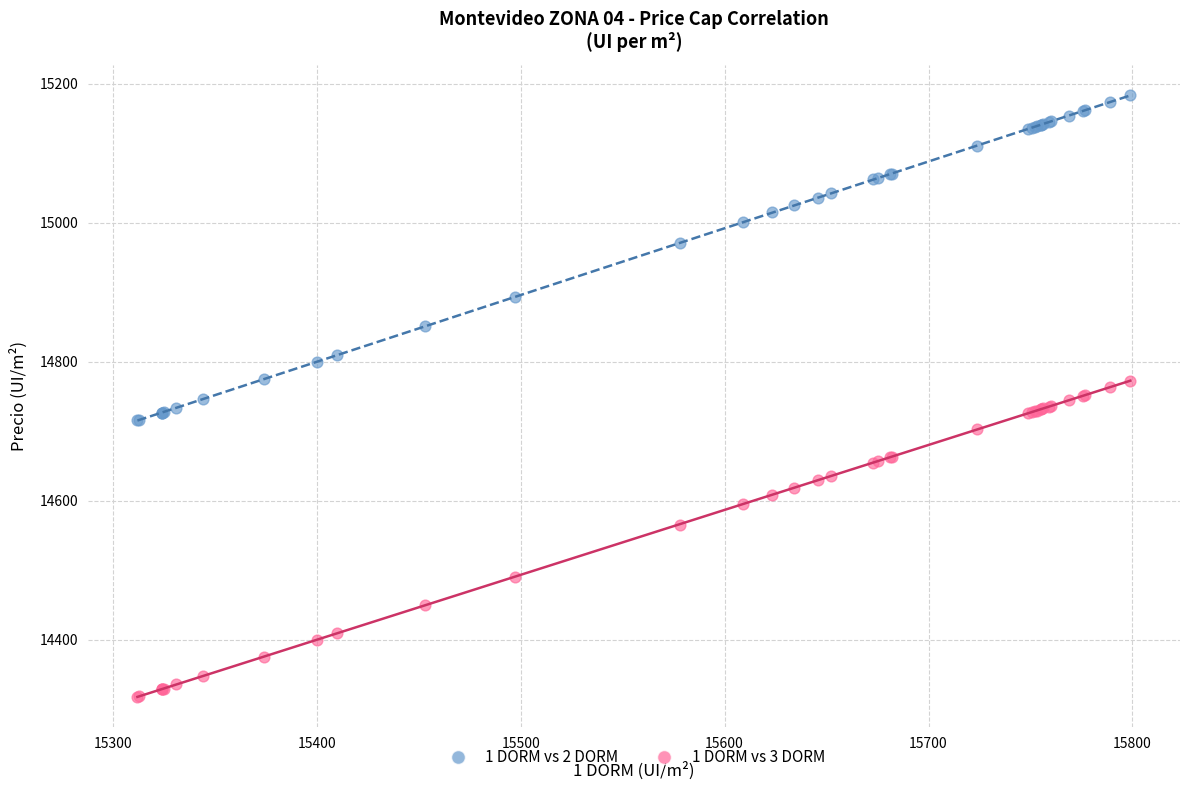

Which series reaches the minimum Y coordinate?

1 DORM vs 3 DORM